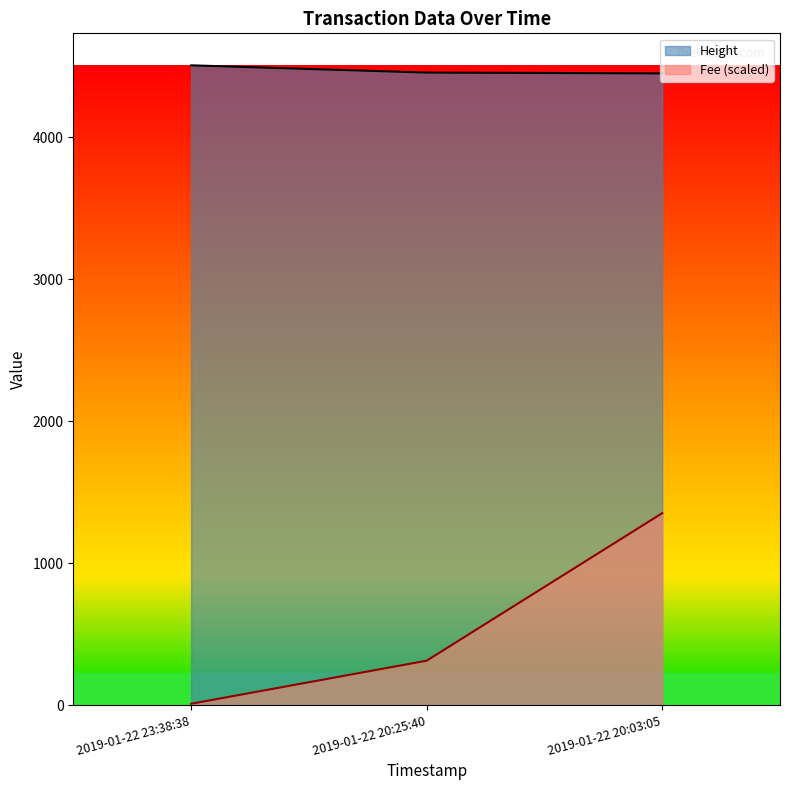

What is the sum of the Fee values at 2019-01-22 23:38:38 and 2019-01-22 20:25:40?

322.4